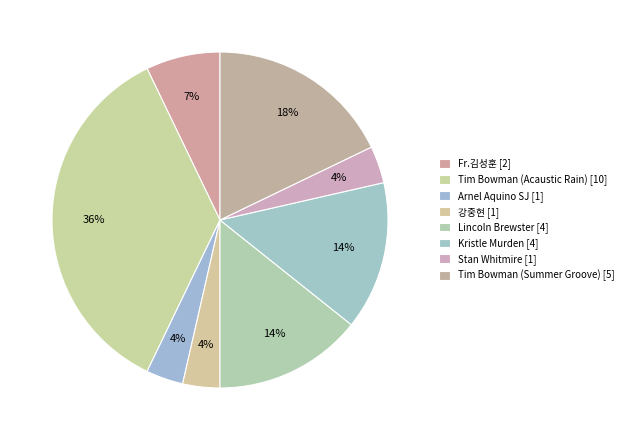

Count the number of slices in the pie.

8